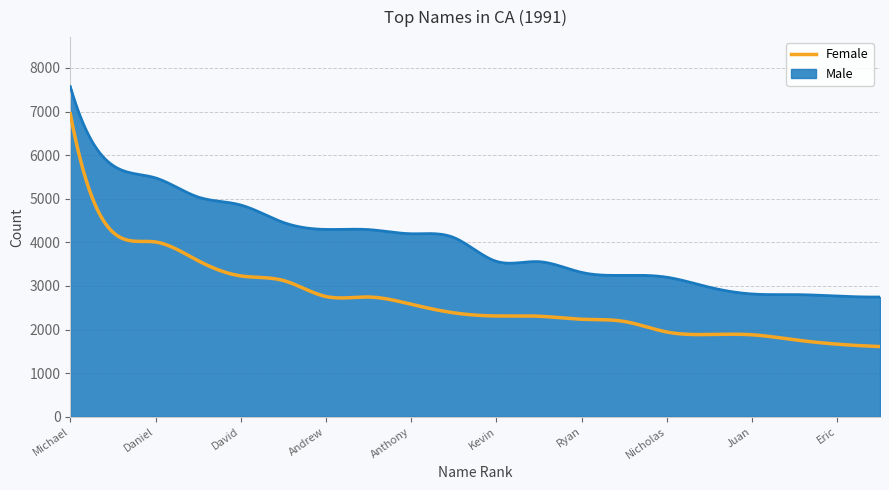

What is the difference between the maximum and minimum values in the Female series?

5342.0